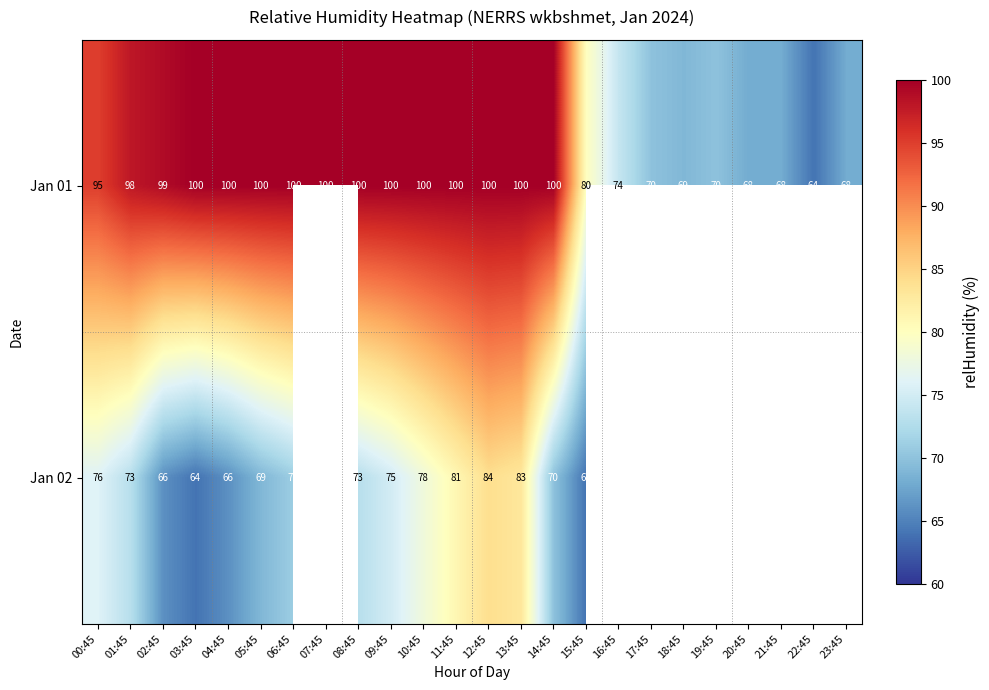

What is the maximum value shown in the chart?

100.0